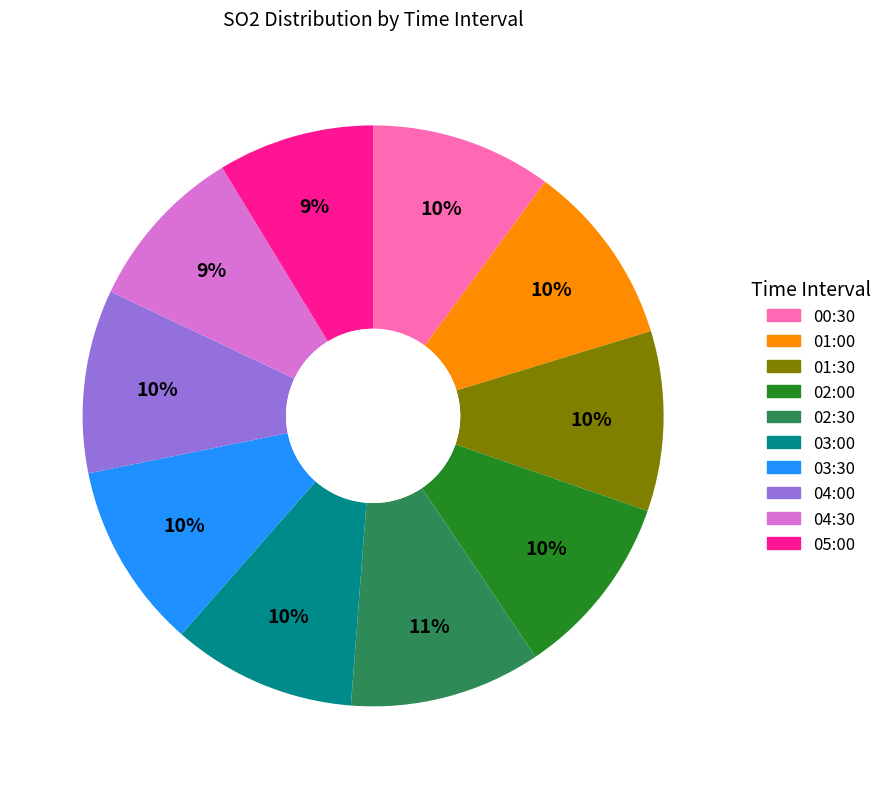

How many segments does this pie chart have?

10